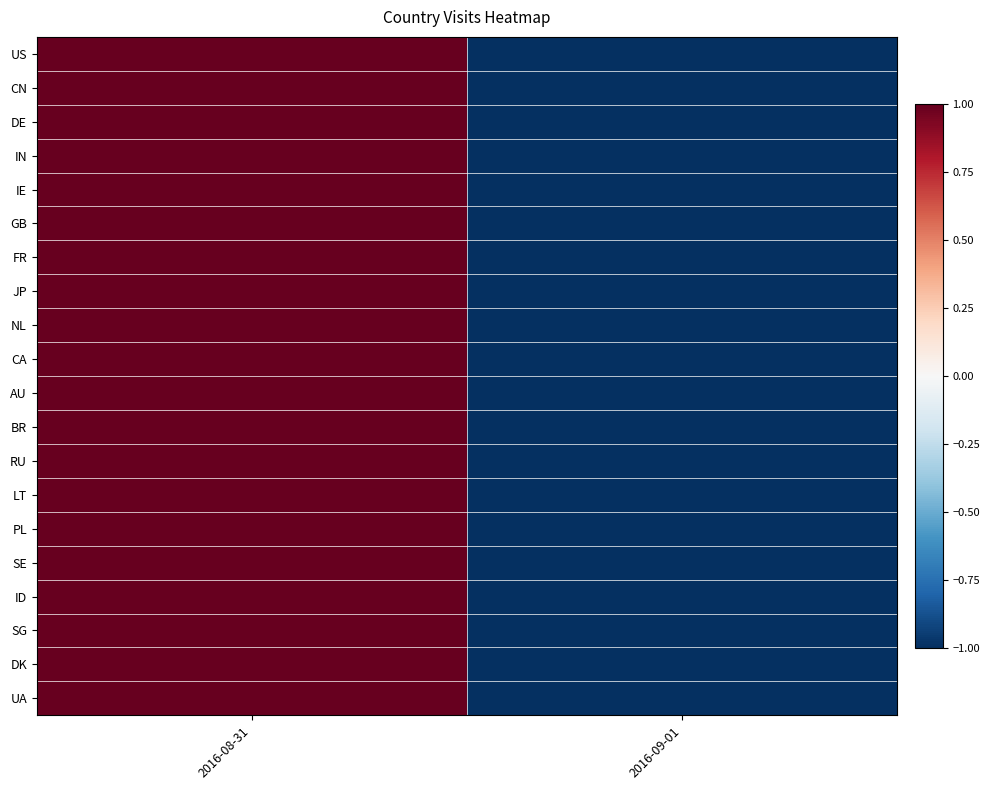

At how many categories does at least one series exceed 0?

1